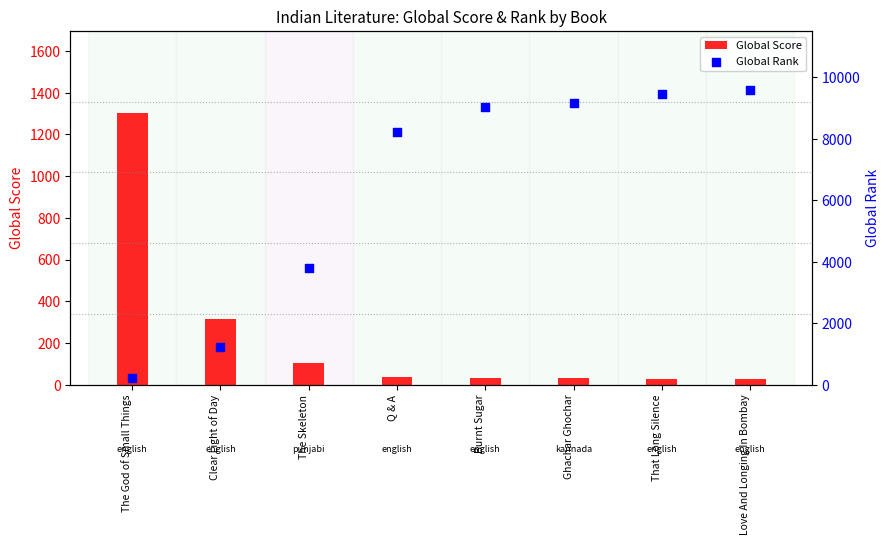

Which series reaches the minimum Y coordinate?

Global Score